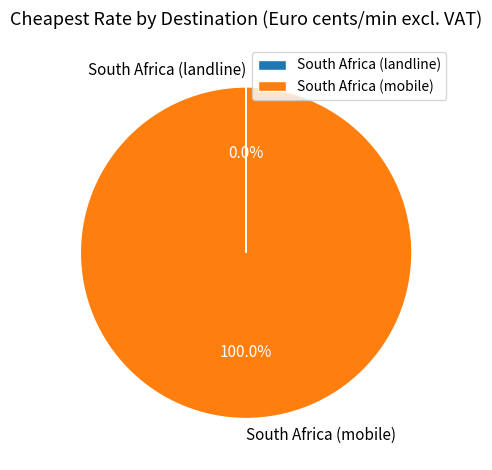

To the nearest percent, what percentage of the pie is South Africa (mobile)?

100%